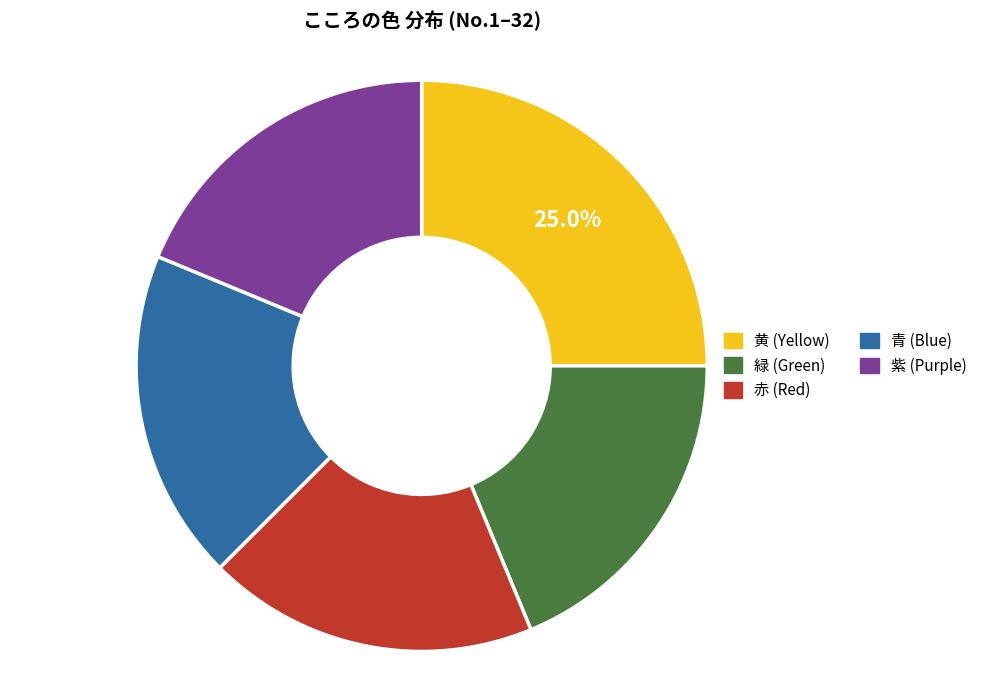

Between 緑 and 黄, which is larger?

黄